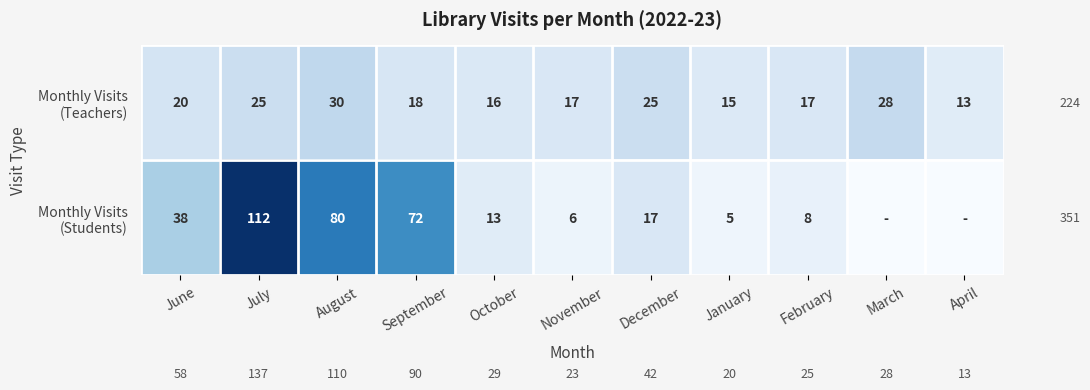

What is the spread (max minus min) of values at November?

11